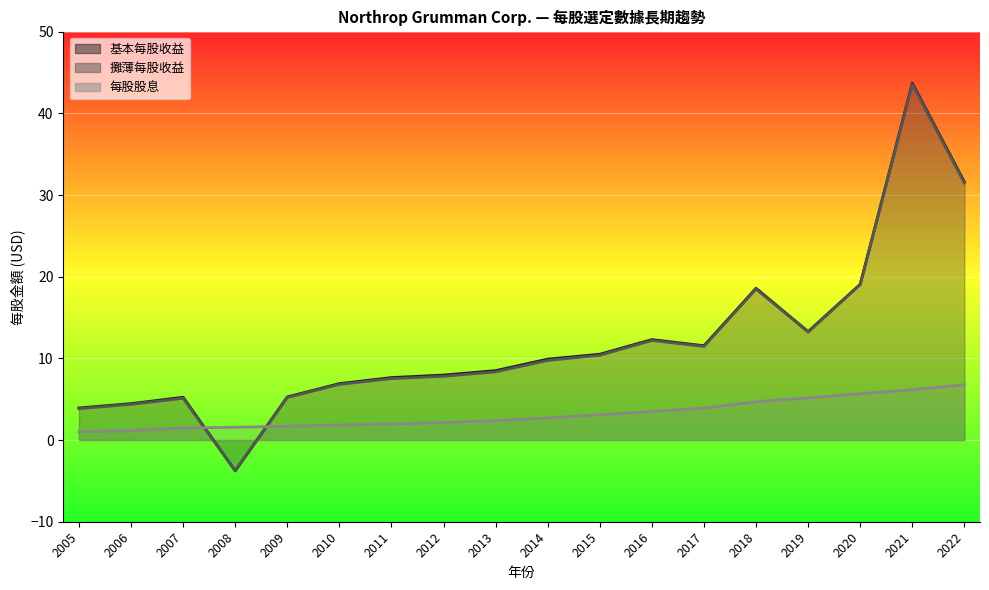

What are all the series names shown in the legend?

基本每股收益, 攤薄每股收益, 每股股息